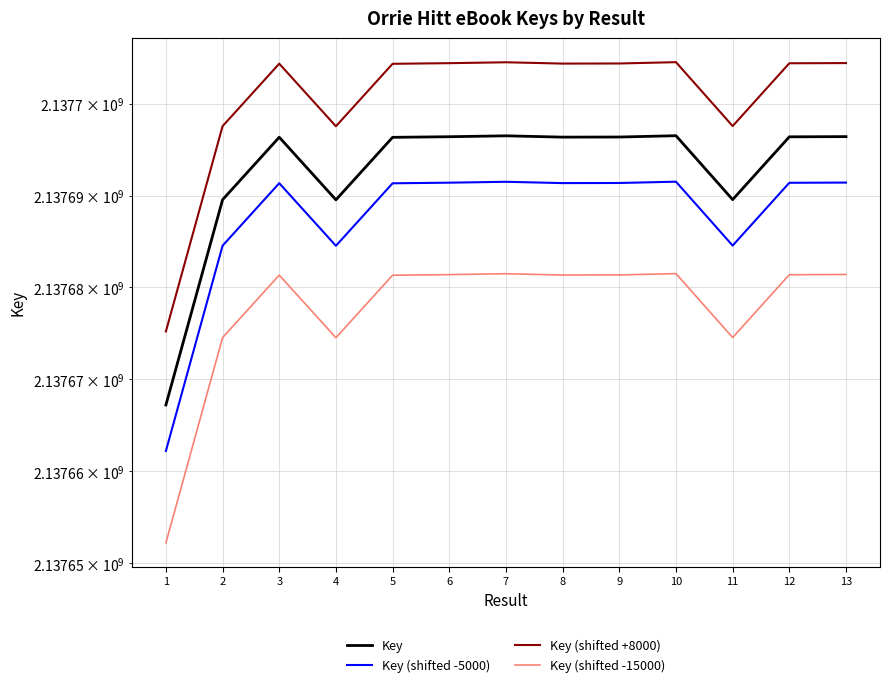

What is the sum of all Key (shifted +8000) values?

27790107415